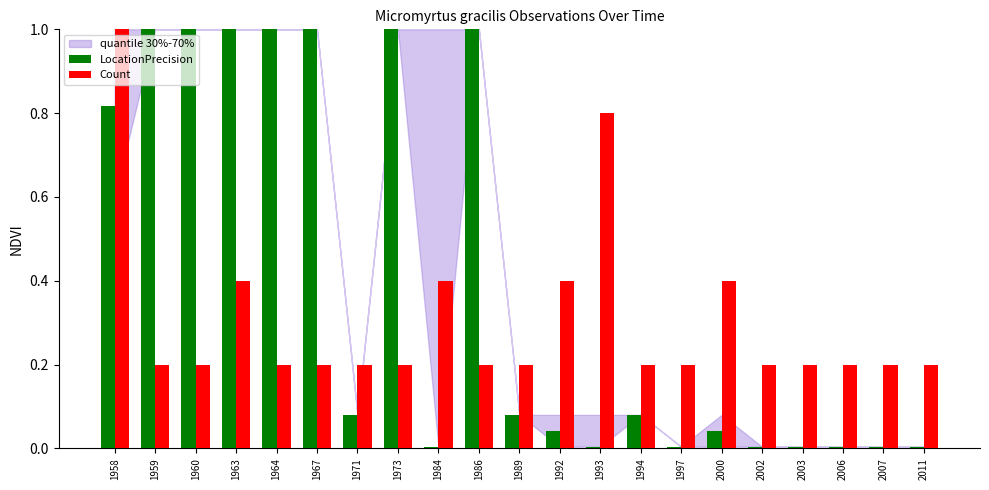

List the series in order of their overall mean, highest first.

LocationPrecision, Count